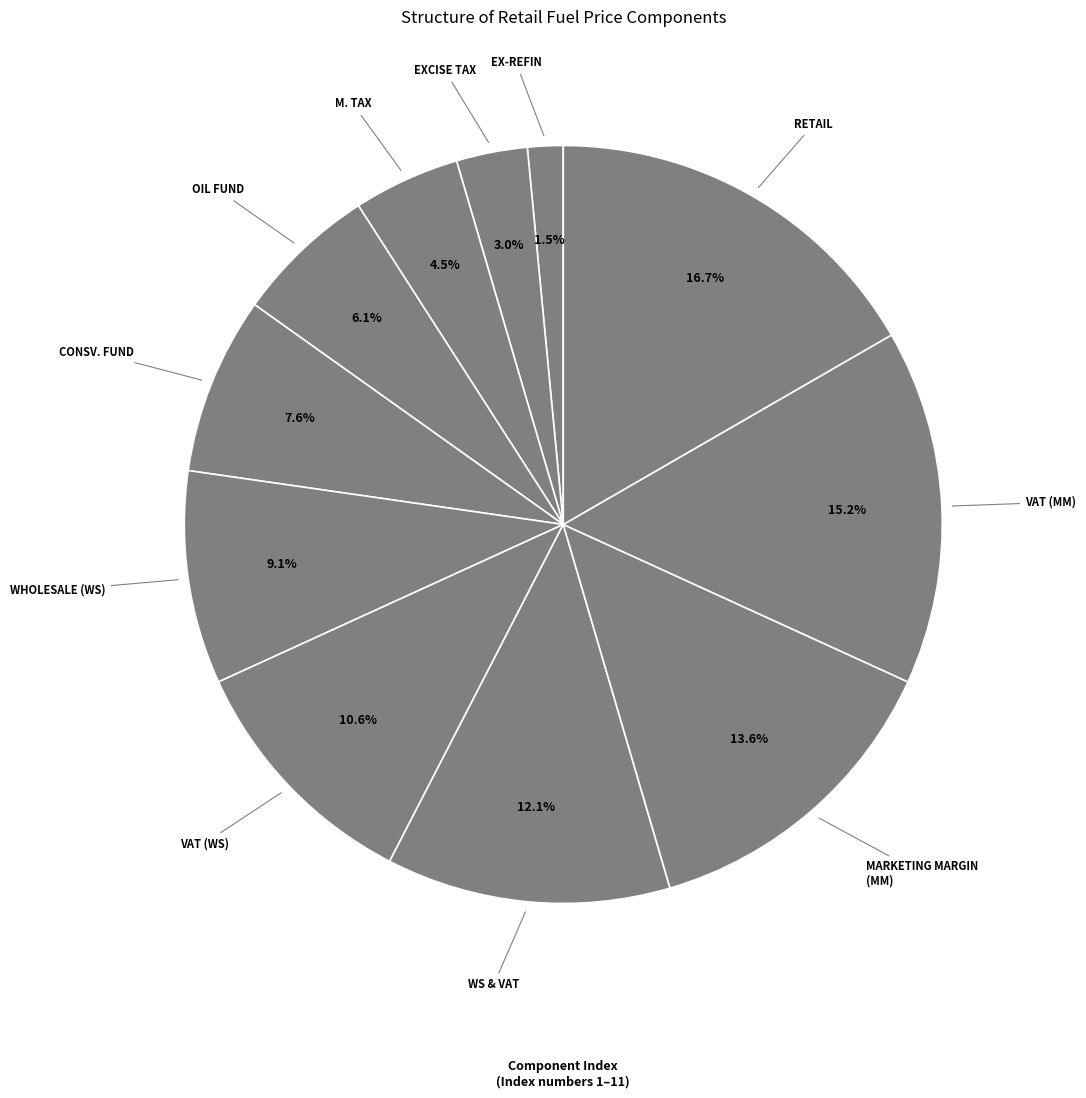

To the nearest percent, what is the average slice percentage?

9%